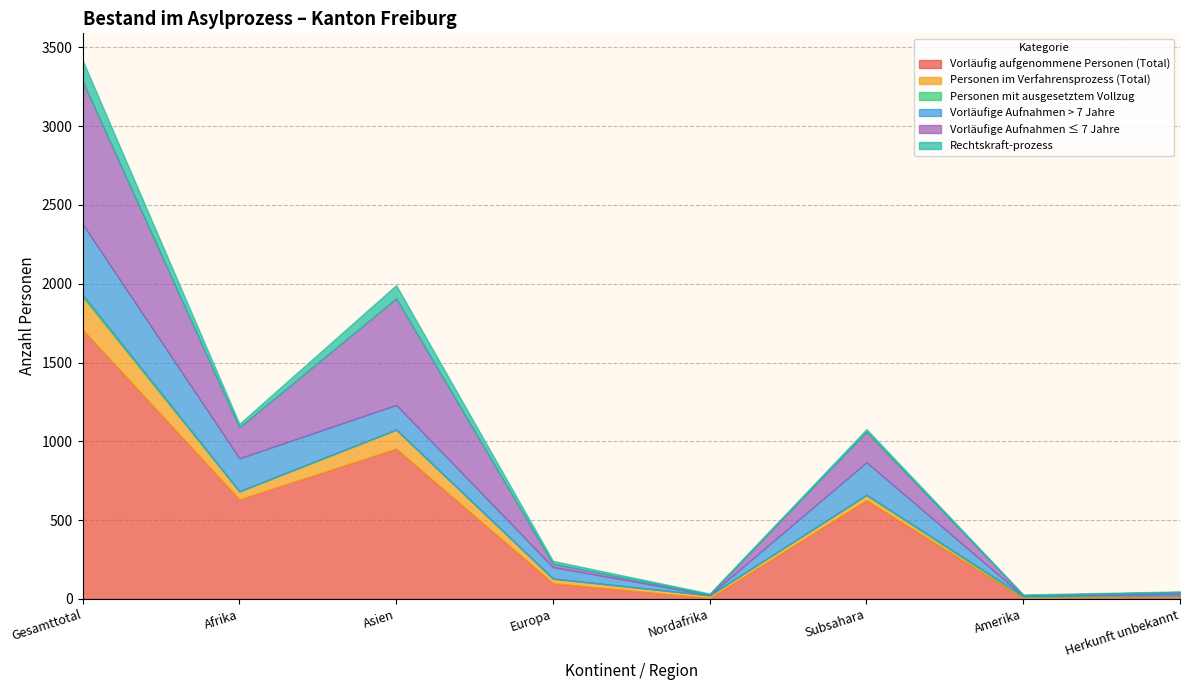

What is the average value of the Vorläufig aufgenommene Personen (Total) series?

506